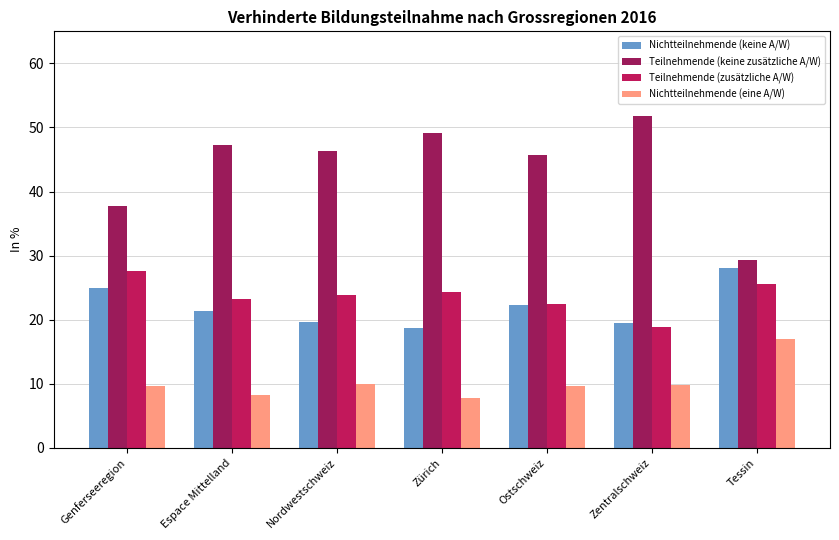

What is the highest value of the Nichtteilnehmende (eine A/W) series?

17.1